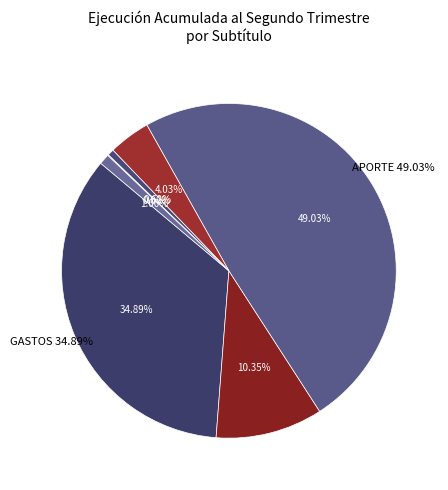

The APORTE FISCAL slice represents 56% of the pie. True or false?

False